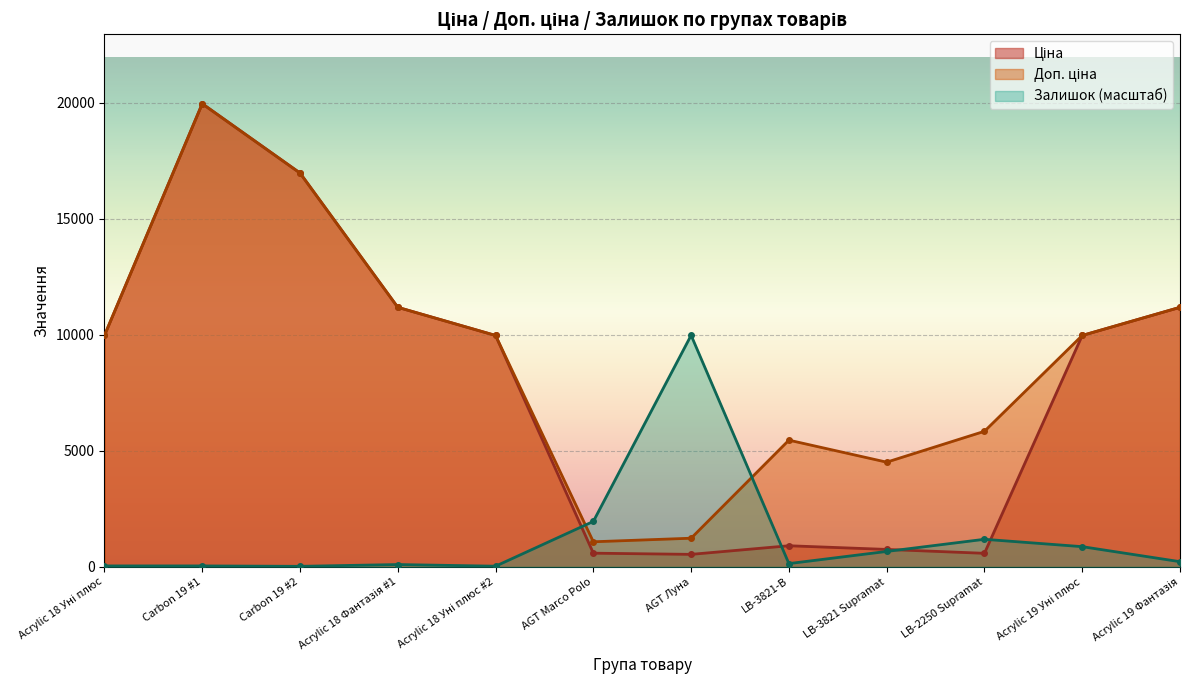

Which category has the highest value in the Доп. ціна series?

Carbon 19 #1